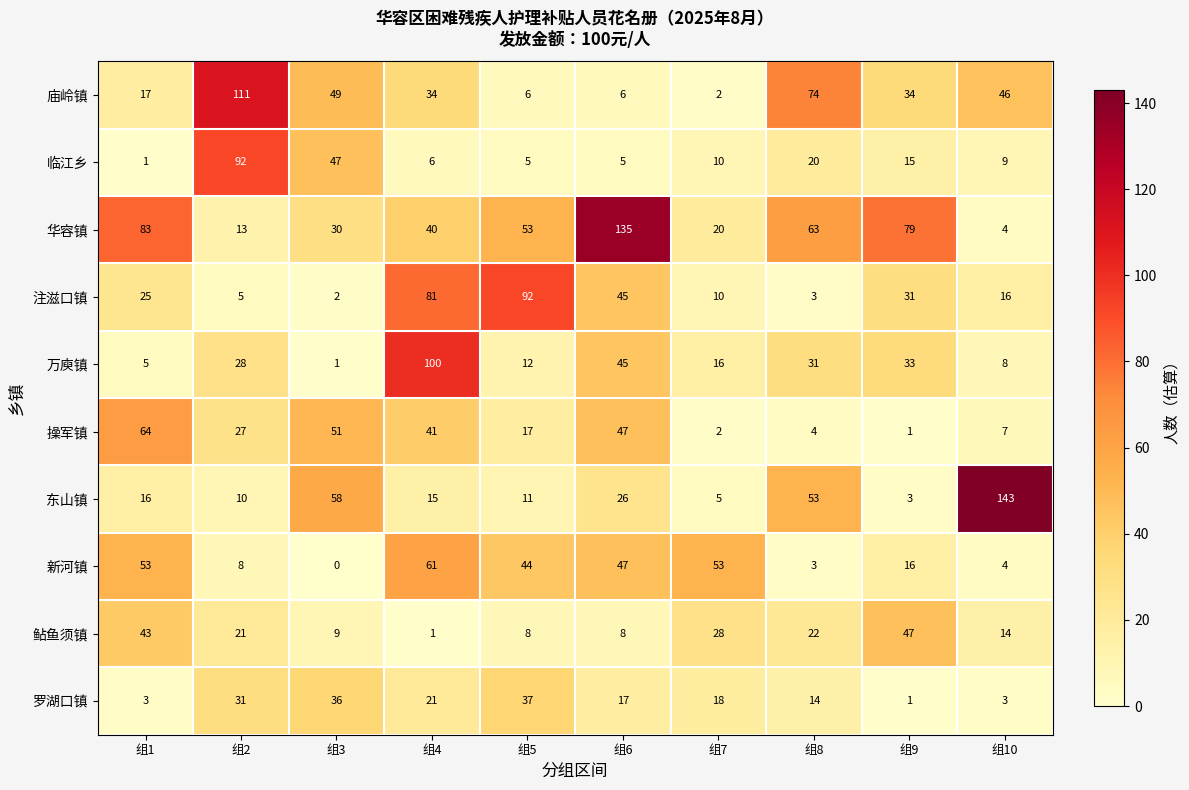

Which series changed the most between 组2 and 组3?

庙岭镇